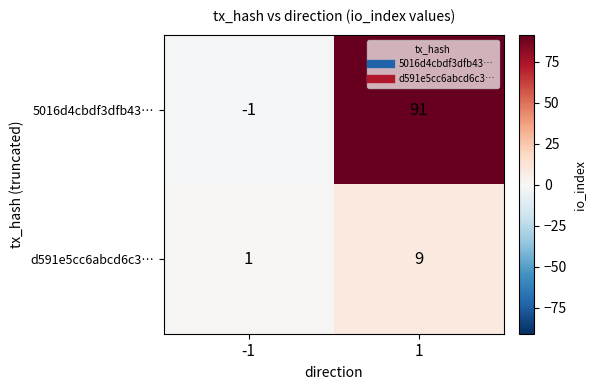

What is the sum of the d591e5cc6abcd6c3… values at -1 and 1?

10